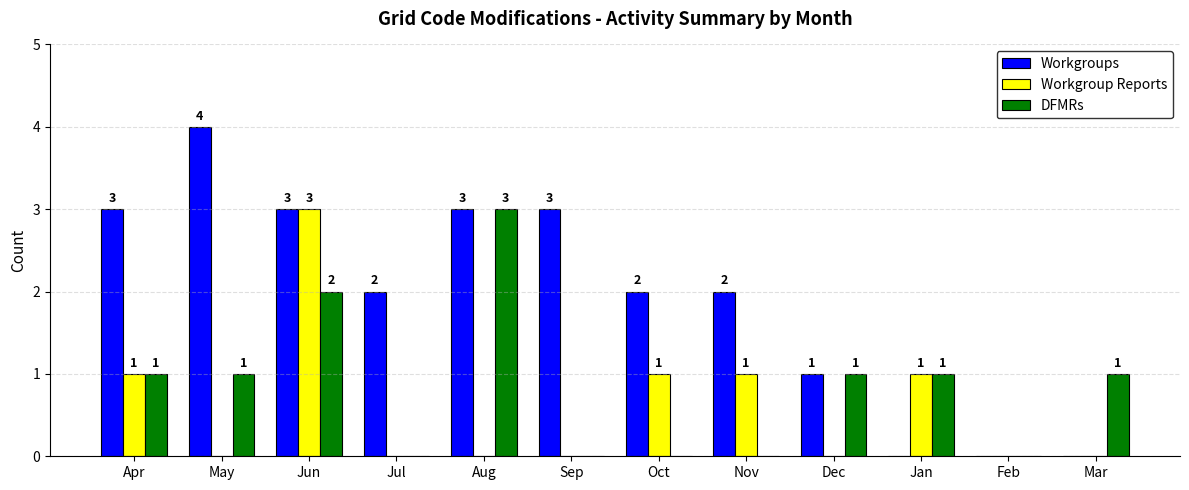

Which category has the highest value across all series?

May